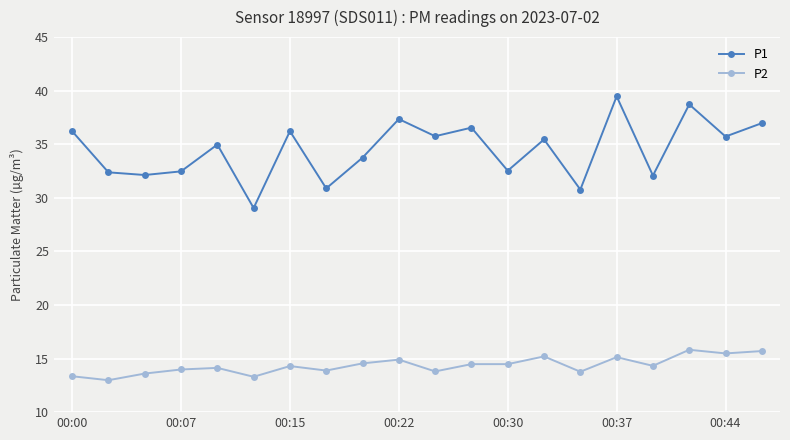

Which series has the widest spread of values?

P1